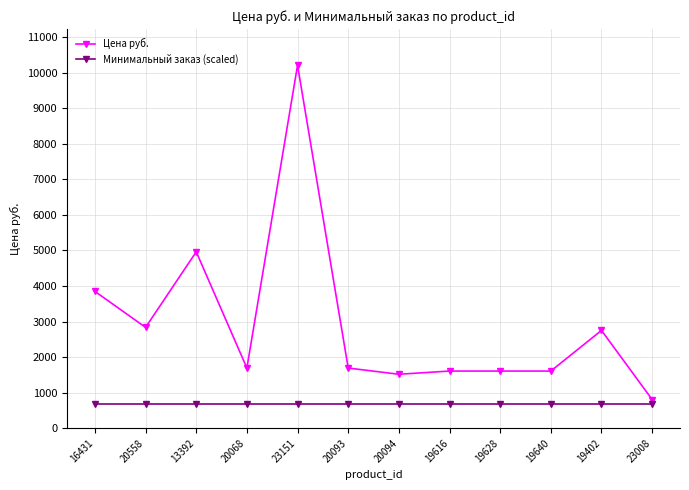

The value of Цена руб. at 23151 is 10204.0. True or false?

True